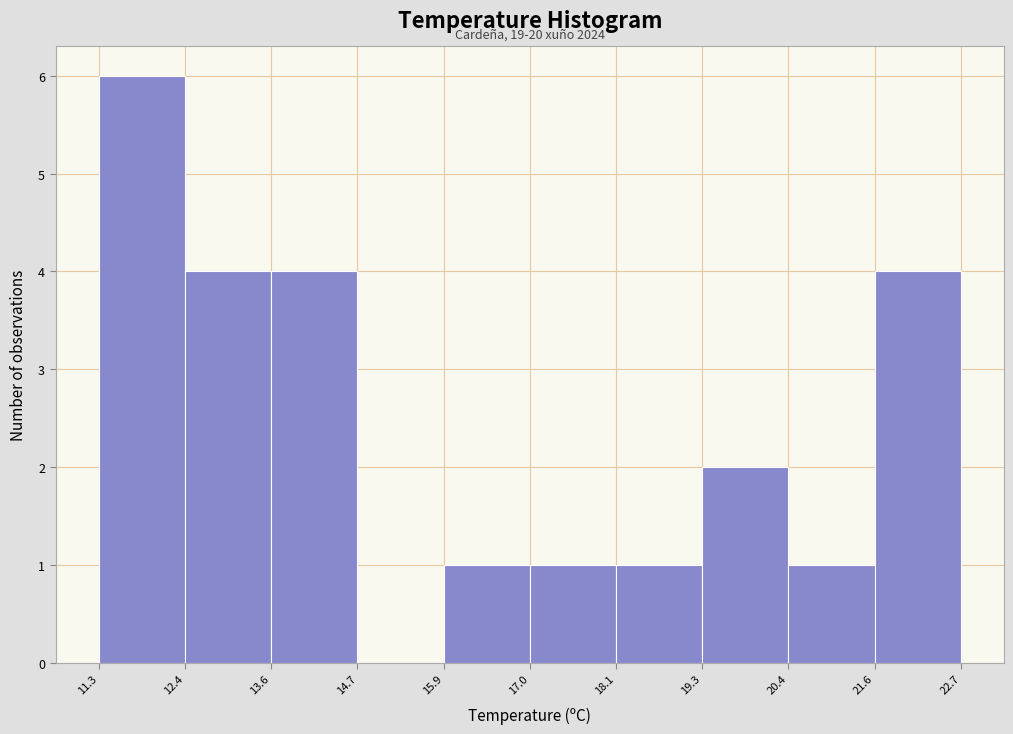

Which range on the x-axis has the tallest bar?

11.3 to 12.4